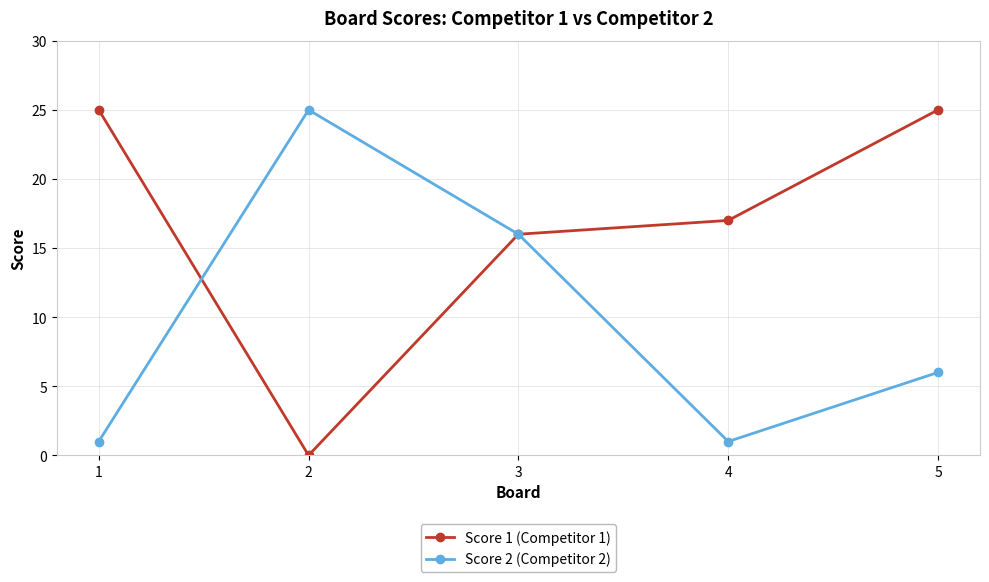

List the series in order of their overall mean, lowest first.

Score 2 (Competitor 2), Score 1 (Competitor 1)